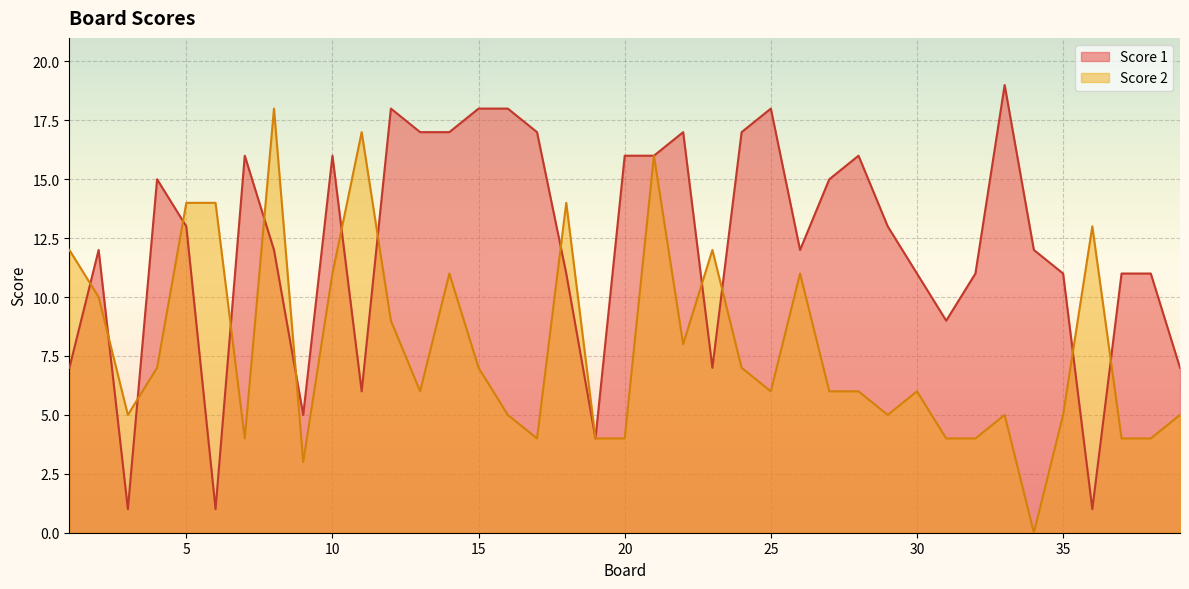

How many values in the Score 1 series are below 12?

16